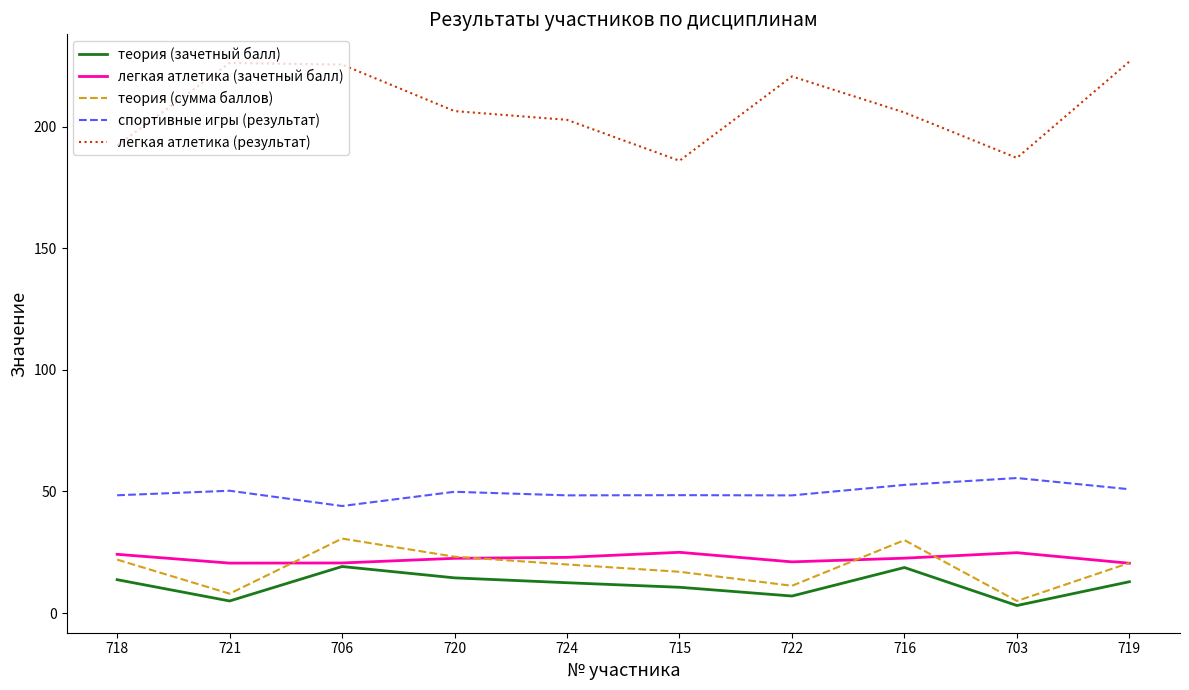

At which category does теория (сумма баллов) reach its first local valley?

721